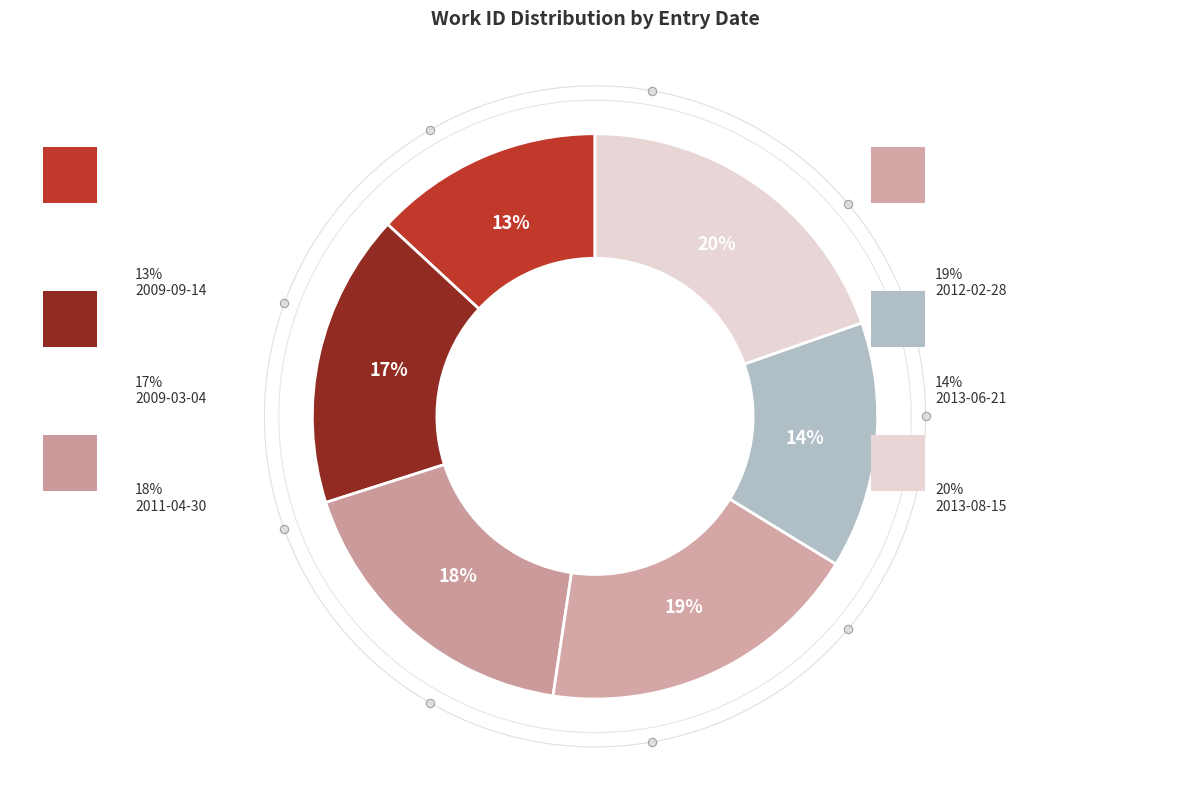

How many slices are in this pie chart?

6